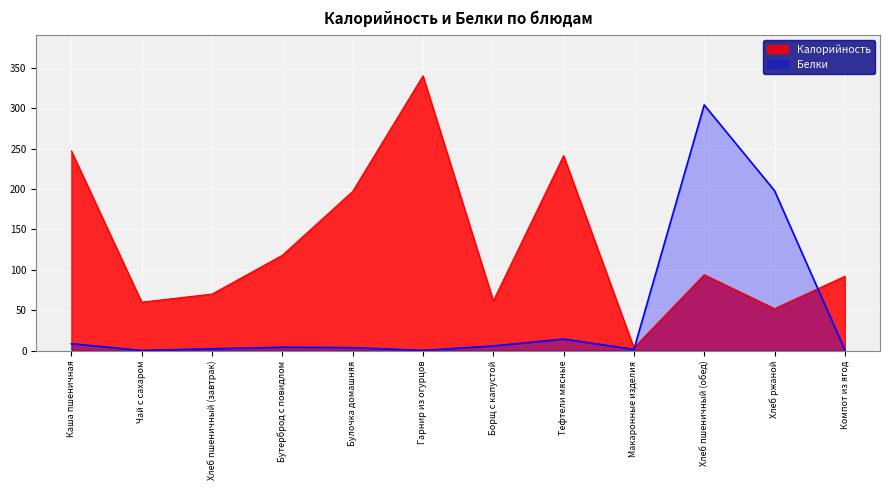

The Белки series shows 2.5 at Каша пшеничная. True or false?

False